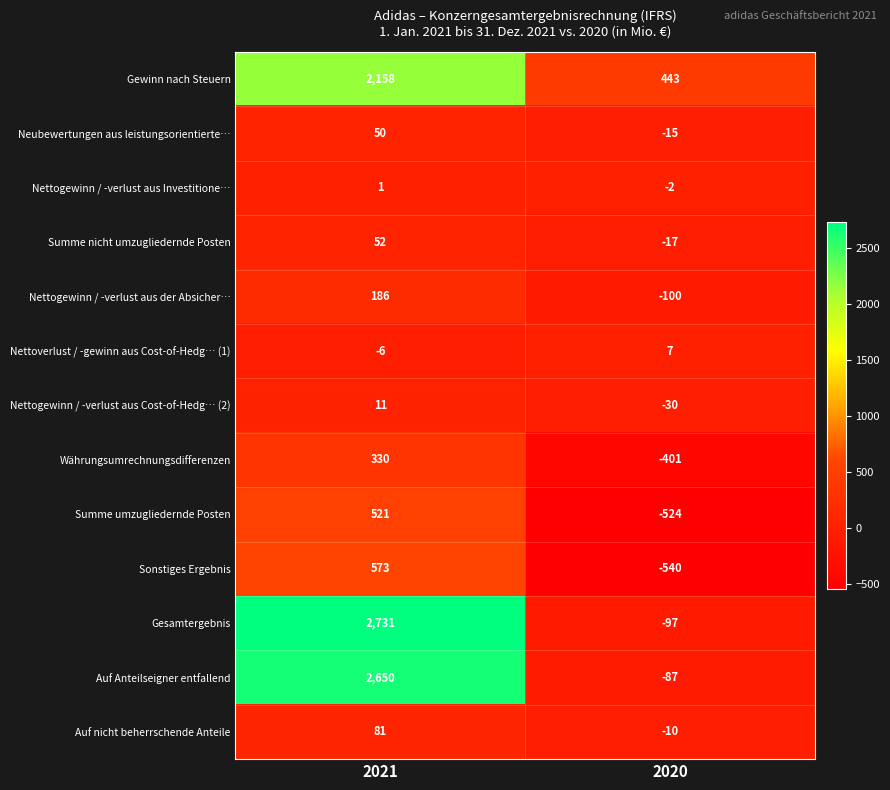

Reading right to left, what are all the values shown in this chart?

Gewinn nach Steuern: 2020=443	2021=2158
Neubewertungen aus leistungsorientierte…: 2020=-15	2021=50
Nettogewinn / -verlust aus Investitione…: 2020=-2	2021=1
Summe nicht umzugliedernde Posten: 2020=-17	2021=52
Nettogewinn / -verlust aus der Absicher…: 2020=-100	2021=186
Nettoverlust / -gewinn aus Cost-of-Hedg… (1): 2020=7	2021=-6
Nettogewinn / -verlust aus Cost-of-Hedg… (2): 2020=-30	2021=11
Währungsumrechnungsdifferenzen: 2020=-401	2021=330
Summe umzugliedernde Posten: 2020=-524	2021=521
Sonstiges Ergebnis: 2020=-540	2021=573
Gesamtergebnis: 2020=-97	2021=2731
Auf Anteilseigner entfallend: 2020=-87	2021=2650
Auf nicht beherrschende Anteile: 2020=-10	2021=81